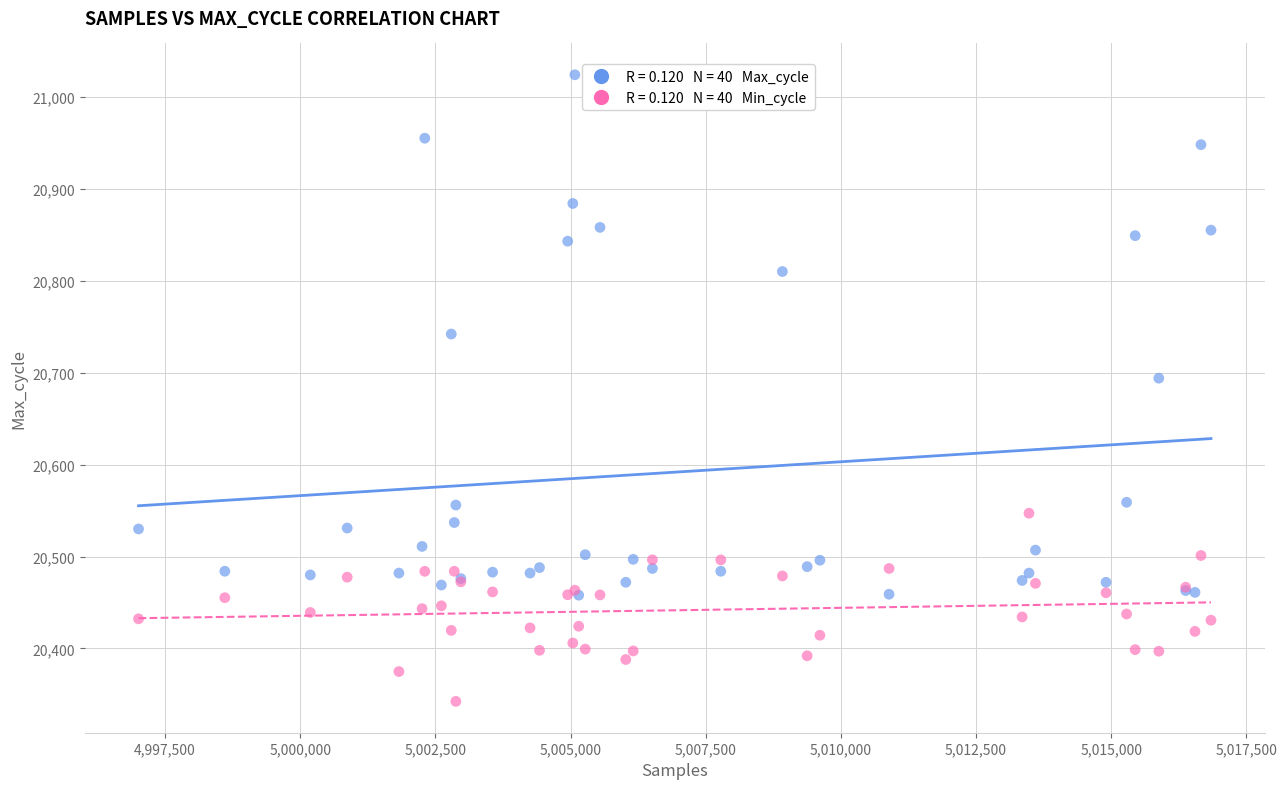

Across all series, what Y value is closest to 20683?

20694.0